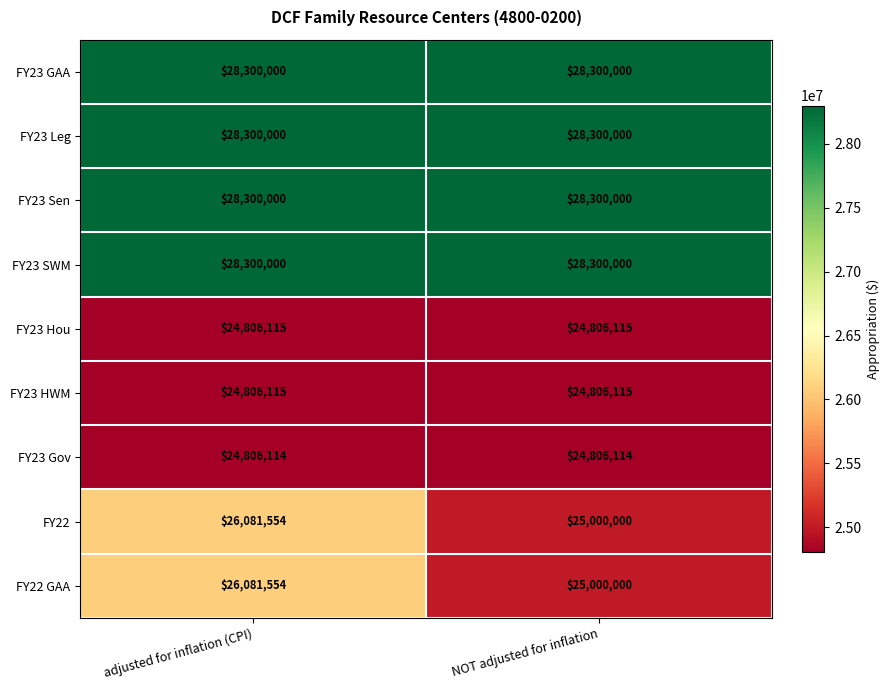

Read the FY23 Hou value at NOT adjusted for inflation.

24806115